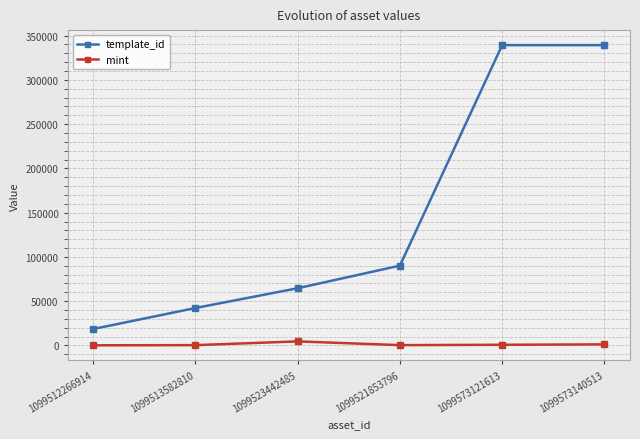

Where is template_id nearest to the value 178904?

1099521853796